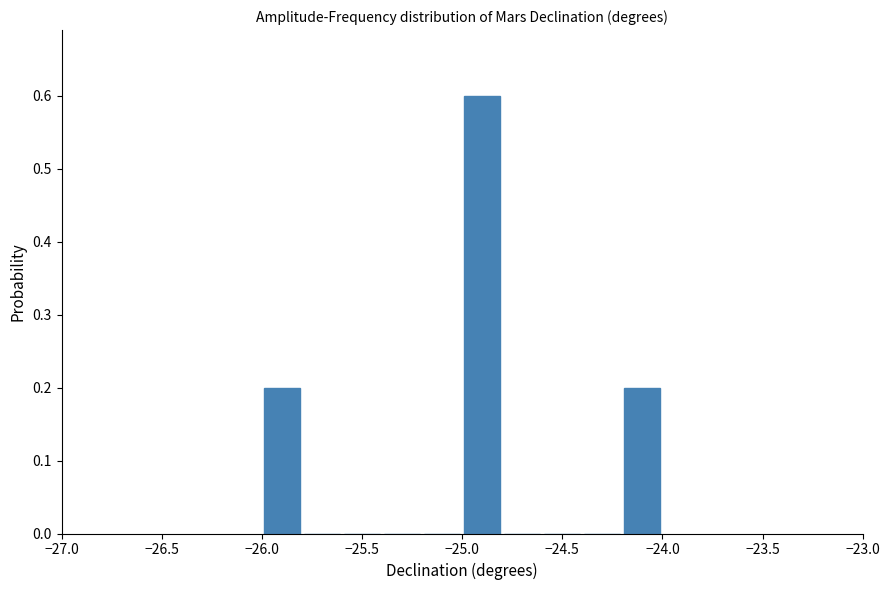

Reading left to right, transcribe this chart: for each bar, give the range it covers on the x-axis and its height. The values are not printed on the chart, so give them approximately, as read against the axis.

-26.0 to -25.8: 0.2
-25.8 to -25.6: 0
-25.6 to -25.4: 0
-25.4 to -25.2: 0
-25.2 to -25.0: 0
-25.0 to -24.8: 0.6
-24.8 to -24.6: 0
-24.6 to -24.4: 0
-24.4 to -24.2: 0
-24.2 to -24.0: 0.2